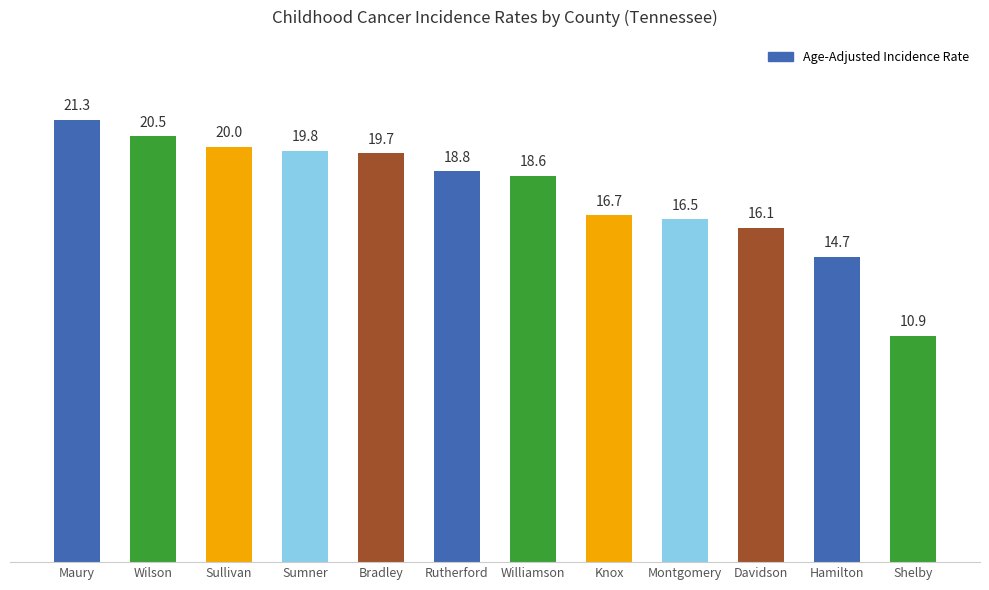

What is the greatest value displayed?

21.3